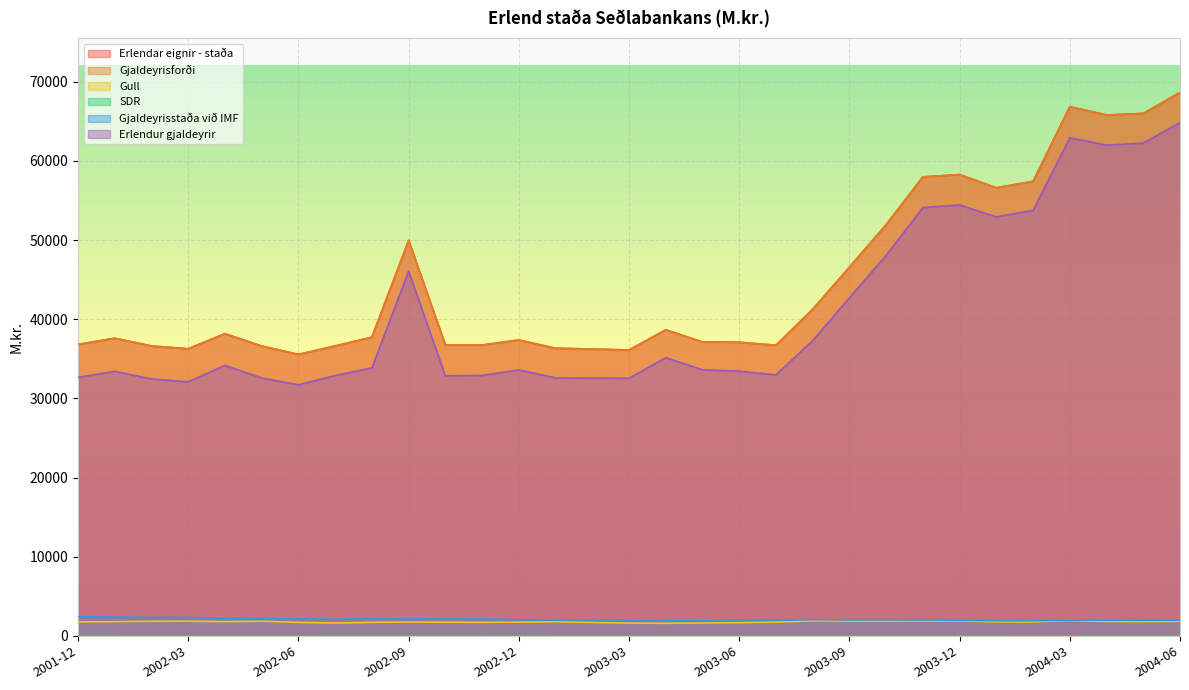

At which category does Gjaldeyrisforði reach its first local peak?

2002-01